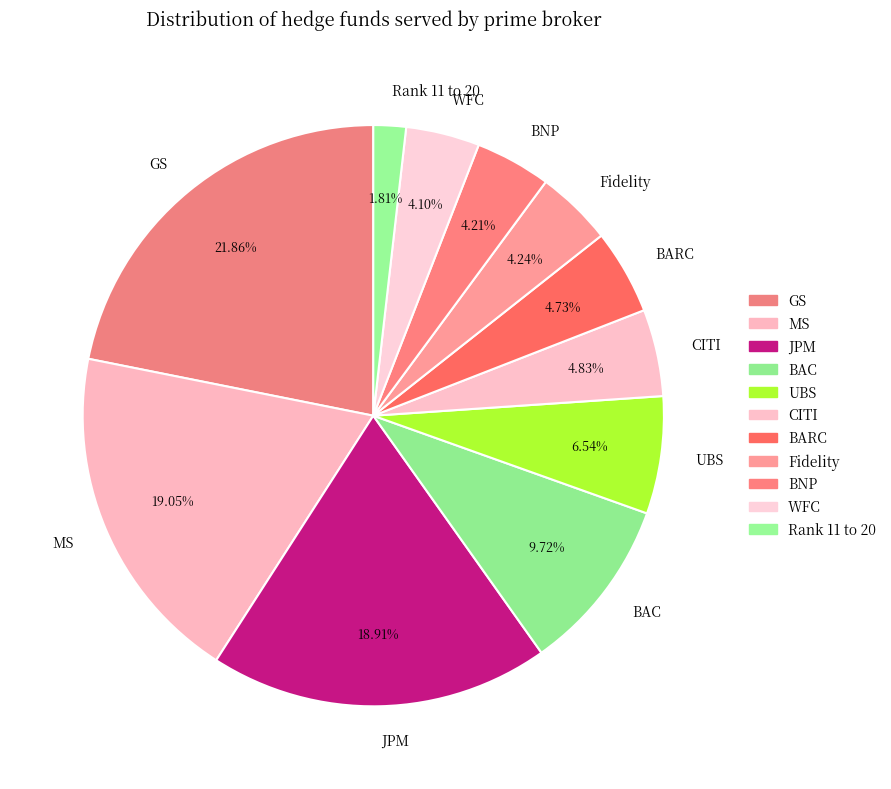

Which slice is the smallest?

Rank 11 to 20